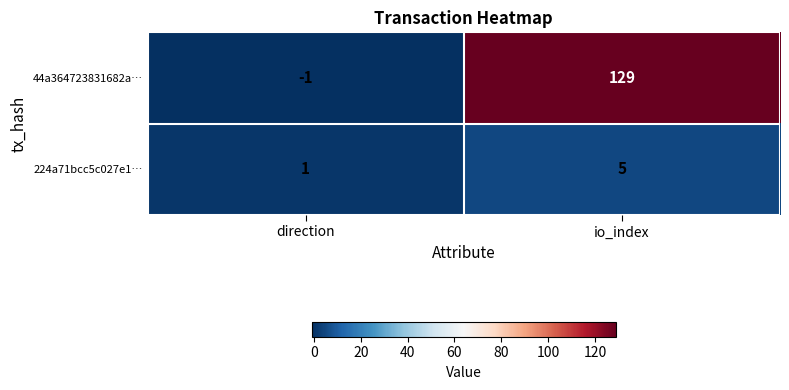

At how many categories does at least one series exceed 38?

1